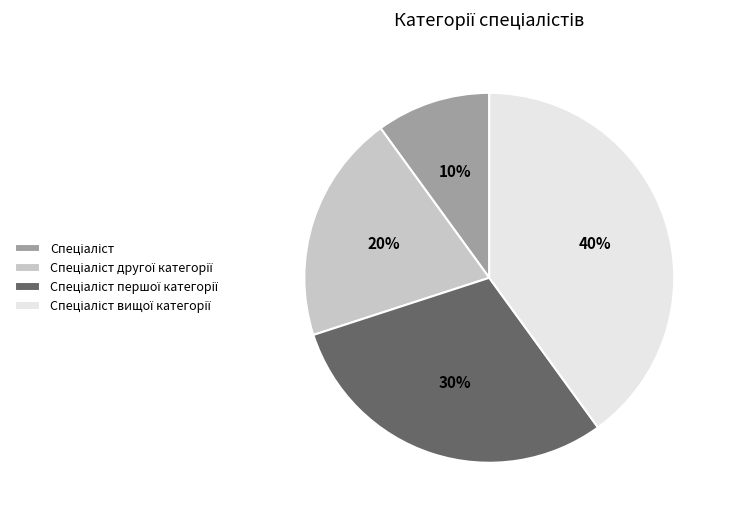

Does any single category account for the majority?

No